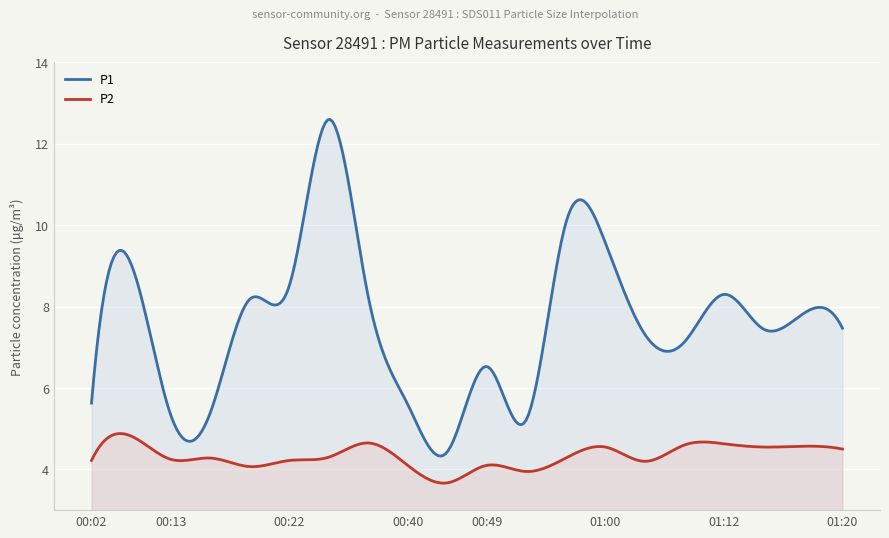

How many lines are shown in the chart?

2